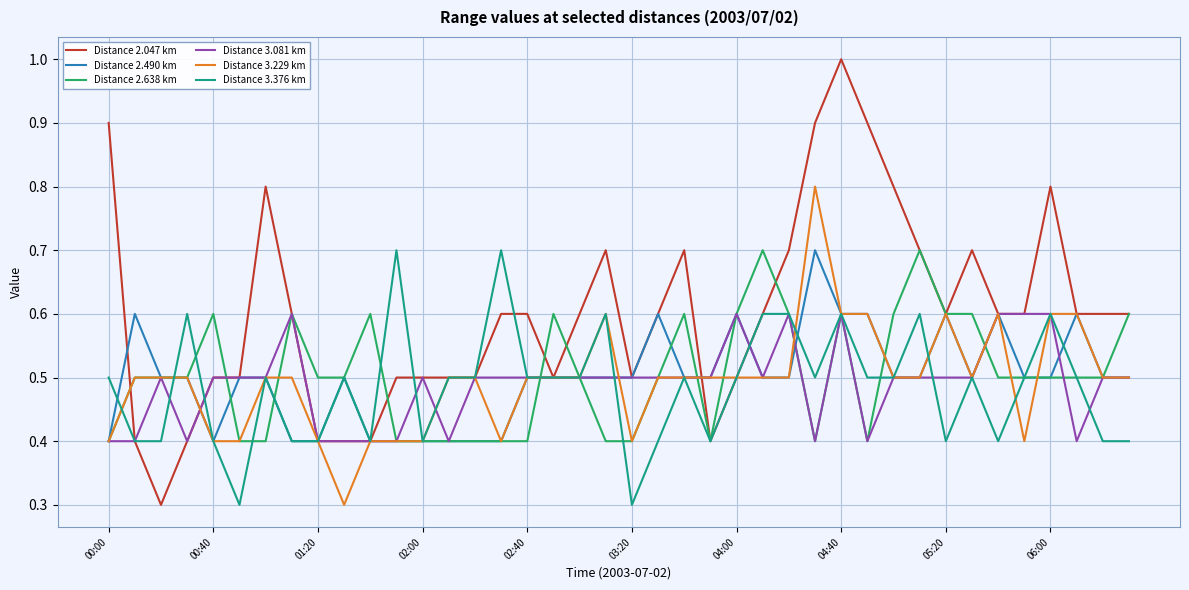

Reading right to left, transcribe all the data shown in this chart.

Distance 2.047 km: 0.6	0.6	0.6	0.8	0.6	0.6	0.7	0.6	0.7	0.8	0.9	1.0	0.9	0.7	0.6	0.5	0.4	0.7	0.6	0.5	0.7	0.6	0.5	0.6	0.6	0.5	0.5	0.5	0.5	0.4	0.4	0.4	0.6	0.8	0.5	0.5	0.4	0.3	0.4	0.9
Distance 2.490 km: 0.5	0.5	0.6	0.5	0.5	0.6	0.5	0.6	0.5	0.5	0.6	0.6	0.7	0.5	0.5	0.6	0.5	0.5	0.6	0.5	0.5	0.5	0.5	0.5	0.4	0.4	0.4	0.4	0.4	0.4	0.5	0.4	0.4	0.5	0.5	0.4	0.5	0.5	0.6	0.4
Distance 2.638 km: 0.6	0.5	0.5	0.5	0.5	0.5	0.6	0.6	0.7	0.6	0.4	0.6	0.4	0.6	0.7	0.6	0.4	0.6	0.5	0.4	0.4	0.5	0.6	0.4	0.4	0.4	0.4	0.4	0.4	0.6	0.5	0.5	0.6	0.4	0.4	0.6	0.5	0.5	0.5	0.4
Distance 3.081 km: 0.5	0.5	0.4	0.6	0.6	0.6	0.5	0.5	0.5	0.5	0.4	0.6	0.4	0.6	0.5	0.6	0.5	0.5	0.5	0.5	0.5	0.5	0.5	0.5	0.5	0.5	0.4	0.5	0.4	0.4	0.4	0.4	0.6	0.5	0.5	0.5	0.4	0.5	0.4	0.4
Distance 3.229 km: 0.5	0.5	0.6	0.6	0.4	0.6	0.5	0.6	0.5	0.5	0.6	0.6	0.8	0.5	0.5	0.5	0.5	0.5	0.5	0.4	0.6	0.5	0.5	0.5	0.4	0.5	0.5	0.4	0.4	0.4	0.3	0.4	0.5	0.5	0.4	0.4	0.5	0.5	0.5	0.4
Distance 3.376 km: 0.4	0.4	0.5	0.6	0.5	0.4	0.5	0.4	0.6	0.5	0.5	0.6	0.5	0.6	0.6	0.5	0.4	0.5	0.4	0.3	0.6	0.5	0.5	0.5	0.7	0.5	0.5	0.4	0.7	0.4	0.5	0.4	0.4	0.5	0.3	0.4	0.6	0.4	0.4	0.5